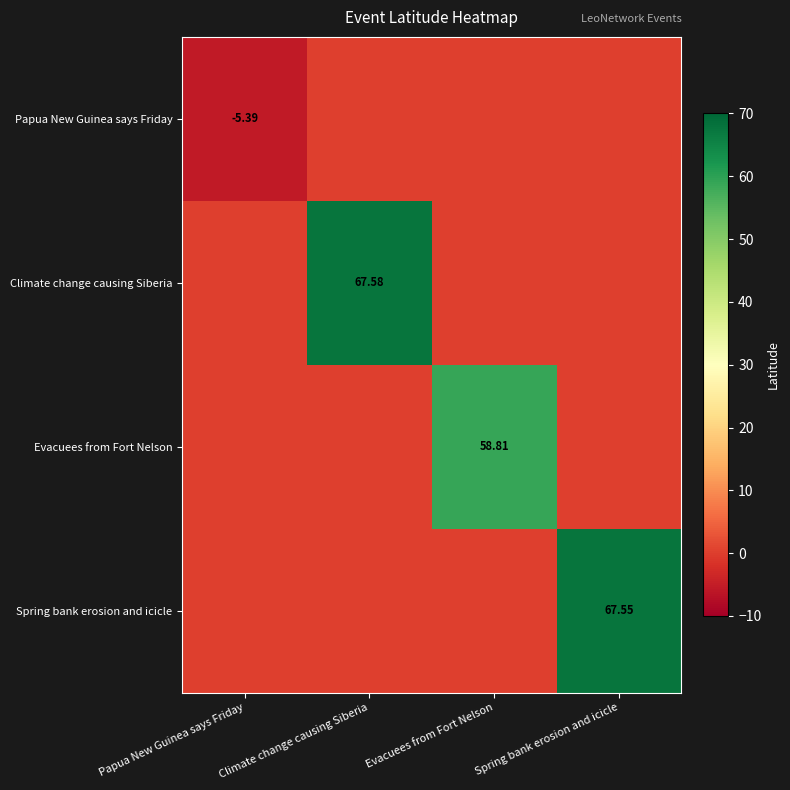

Rank the series at Papua New Guinea says Friday from lowest to highest value.

Papua New Guinea says Friday, Climate change causing Siberia, Evacuees from Fort Nelson, Spring bank erosion and icicle